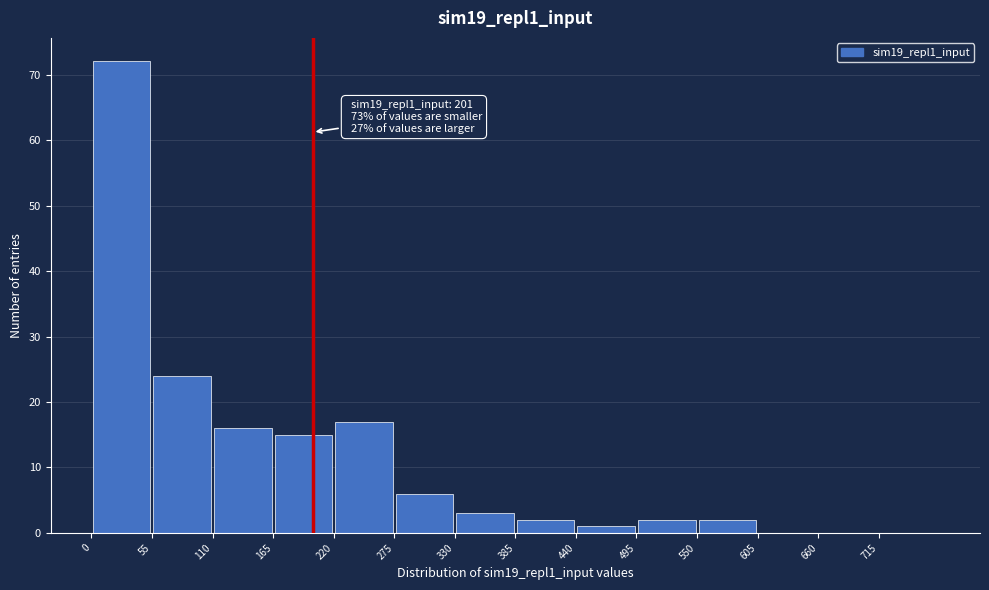

Over which range of the x-axis is the bar tallest?

0 to 55